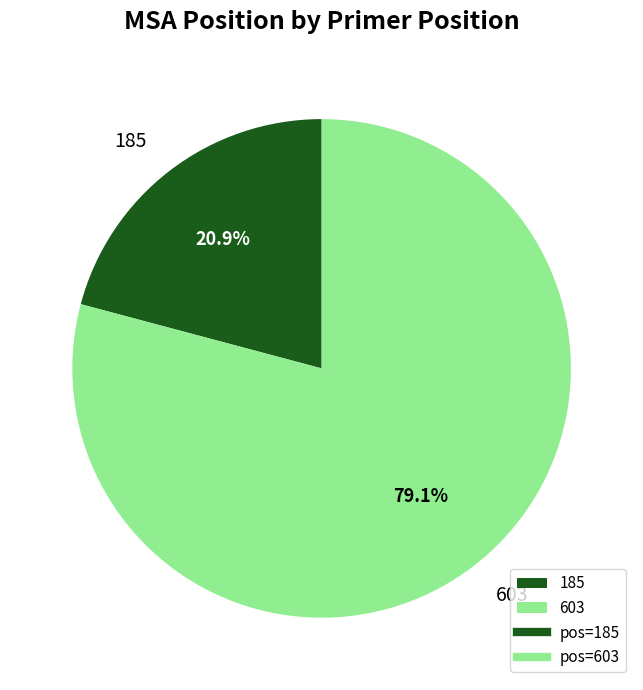

To the nearest percent, what percentage of the pie is 603?

79%